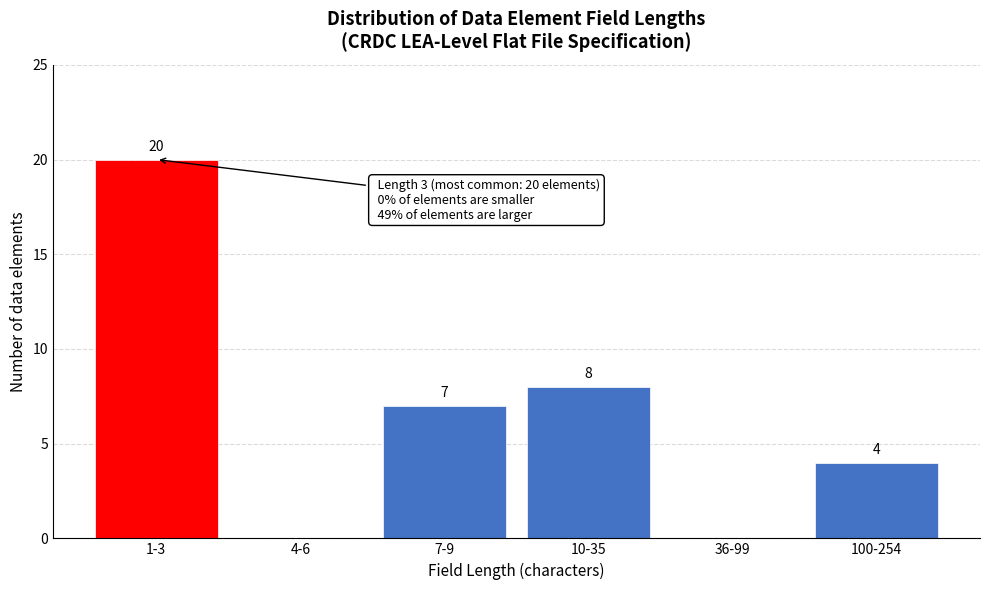

Reading left to right, what are all the values shown in this chart?

1-3=20	4-6=0	7-9=7	10-35=8	36-99=0	100-254=4